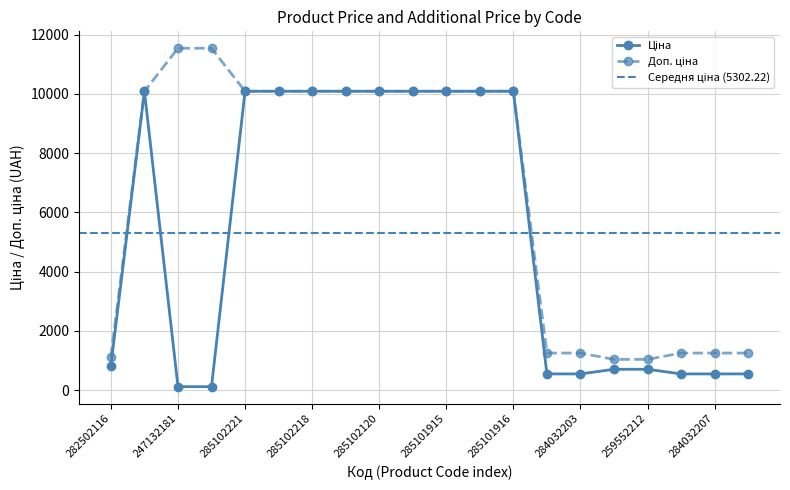

What is the value of the Доп. ціна point at the 12th from the left?

10085.8